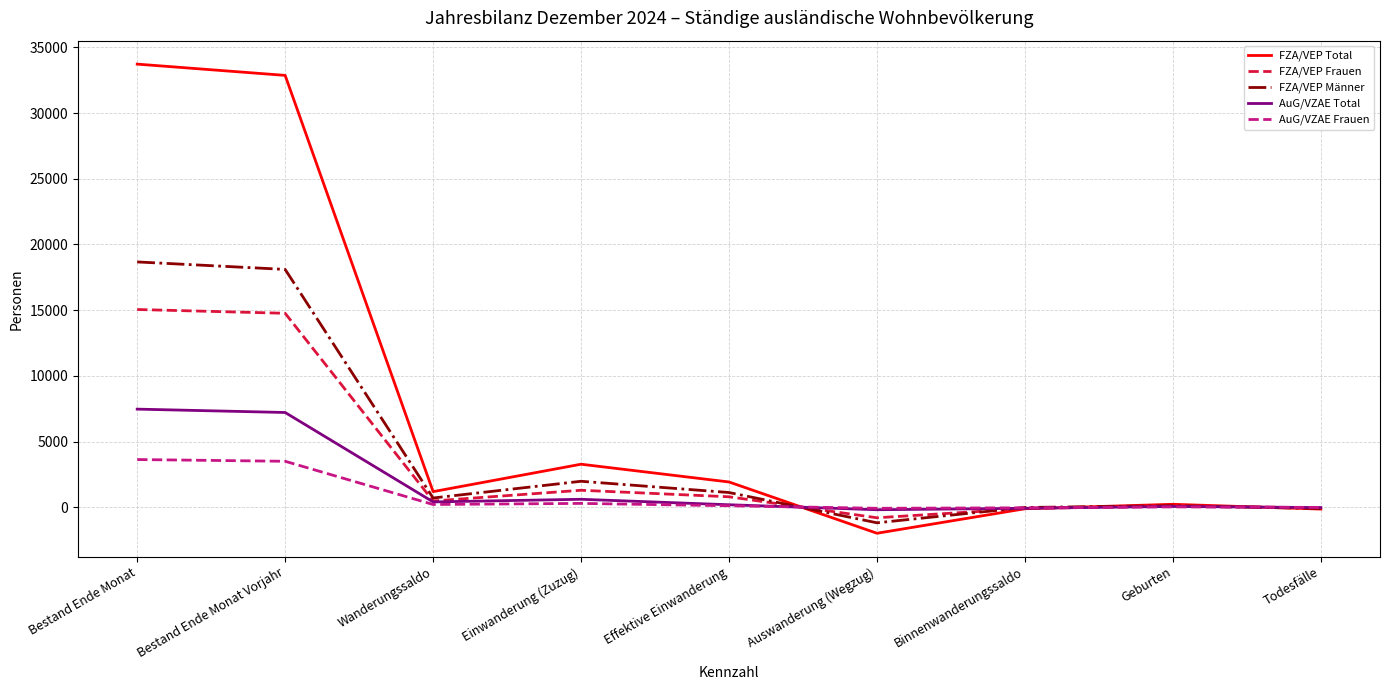

List the series in order of their peak value, lowest first.

AuG/VZAE Frauen, AuG/VZAE Total, FZA/VEP Frauen, FZA/VEP Männer, FZA/VEP Total